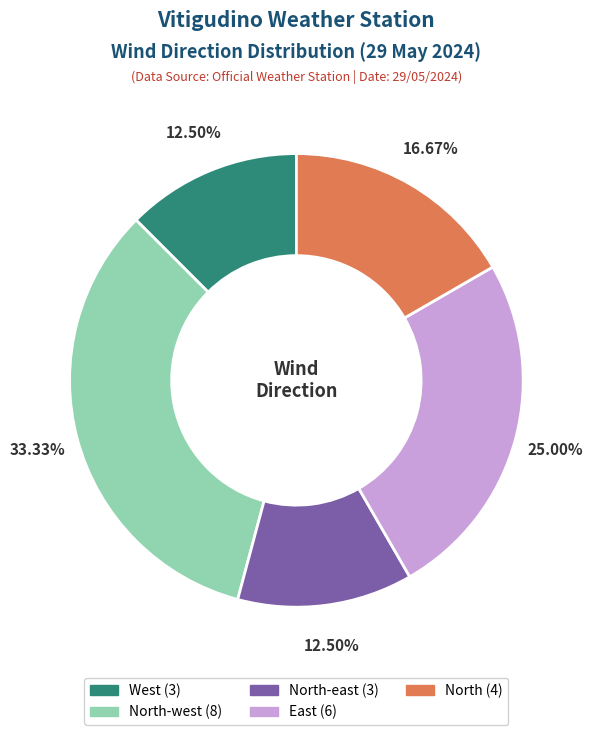

Does any single category account for the majority?

No